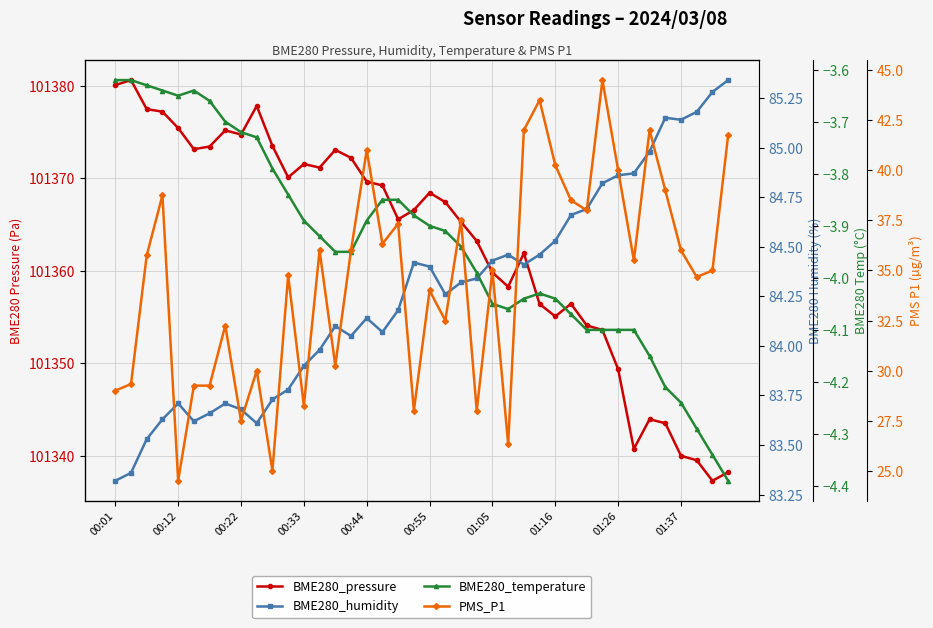

At how many categories does at least one series exceed 61452?

40